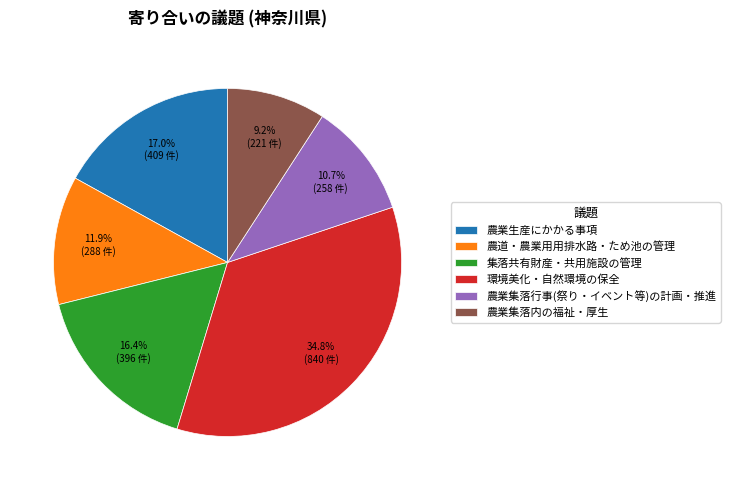

How many segments does this pie chart have?

6